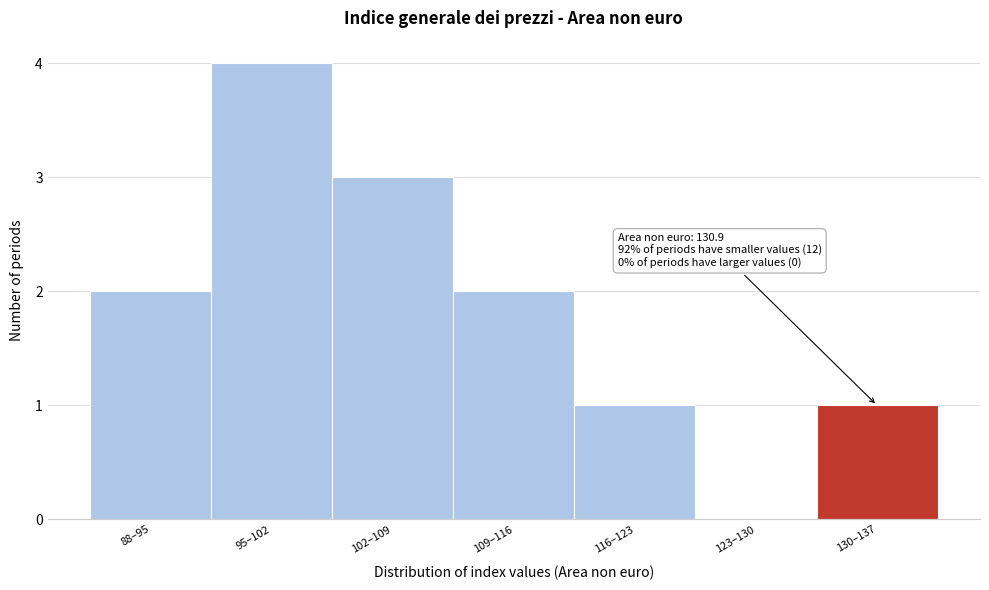

Reading left to right, list all the values displayed in this chart.

88–95=2	95–102=4	102–109=3	109–116=2	116–123=1	123–130=0	130–137=1